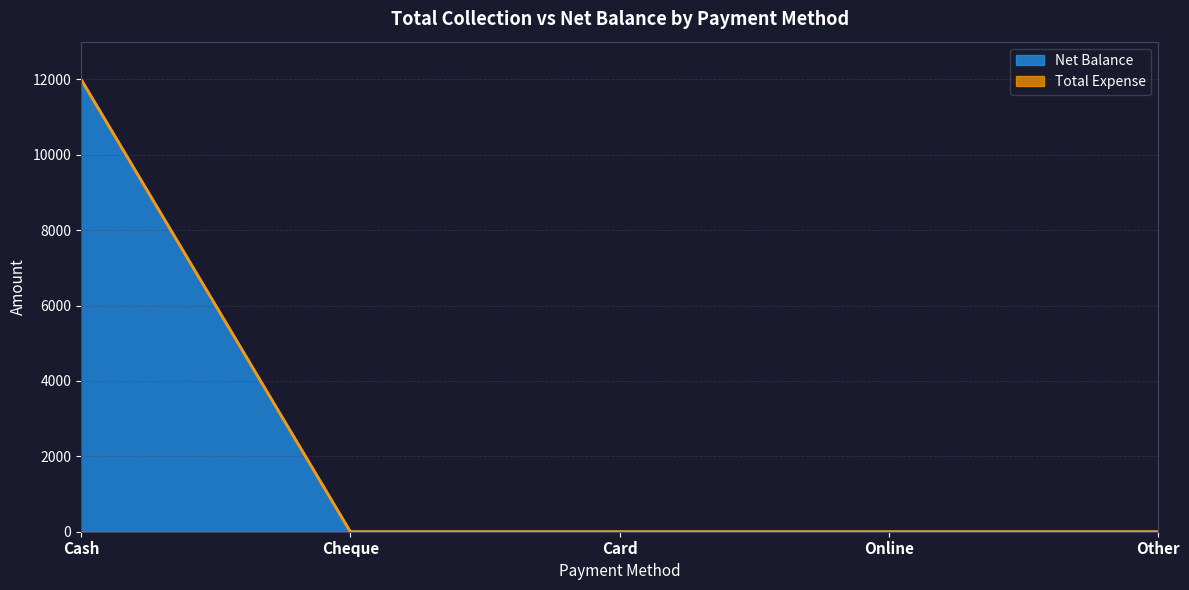

Which label corresponds to the largest value in the chart?

Cash